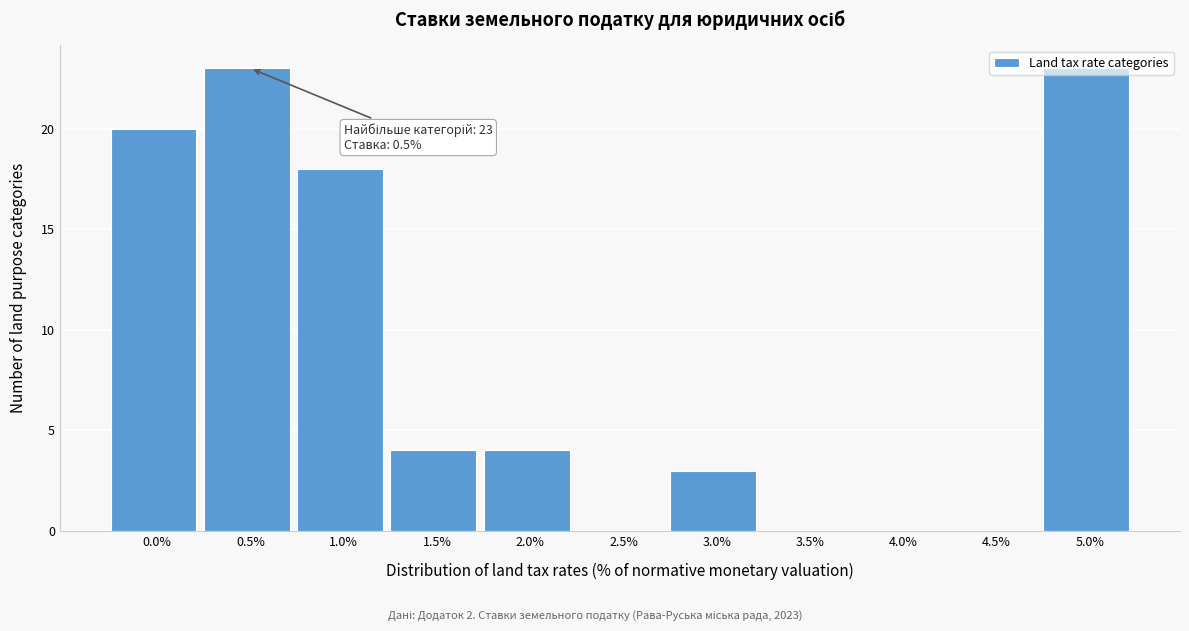

The value at 0.0% is 20. True or false?

True